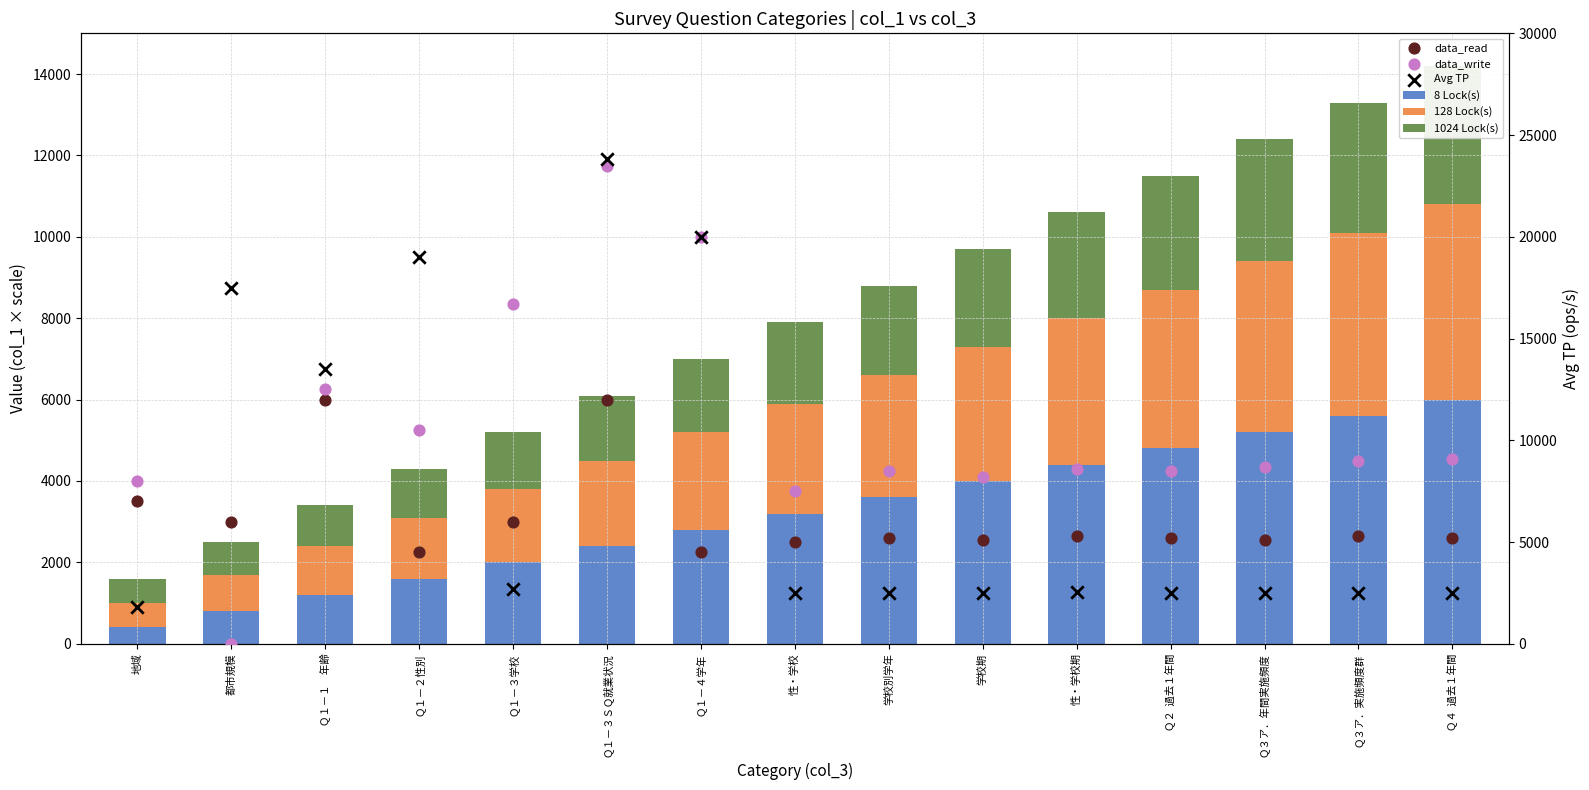

Which series has the largest Y range (max minus min)?

data_write